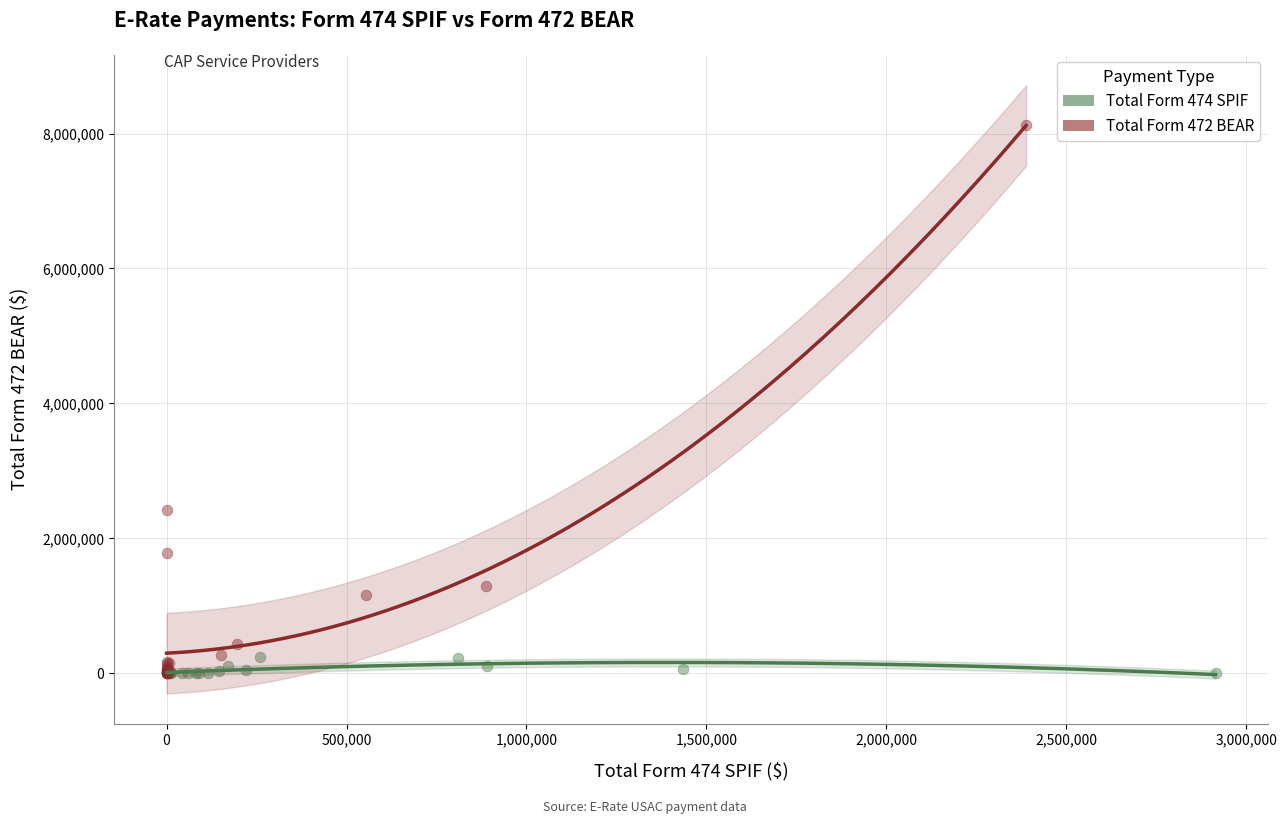

Which series contains the highest Y value?

Total Form 472 BEAR